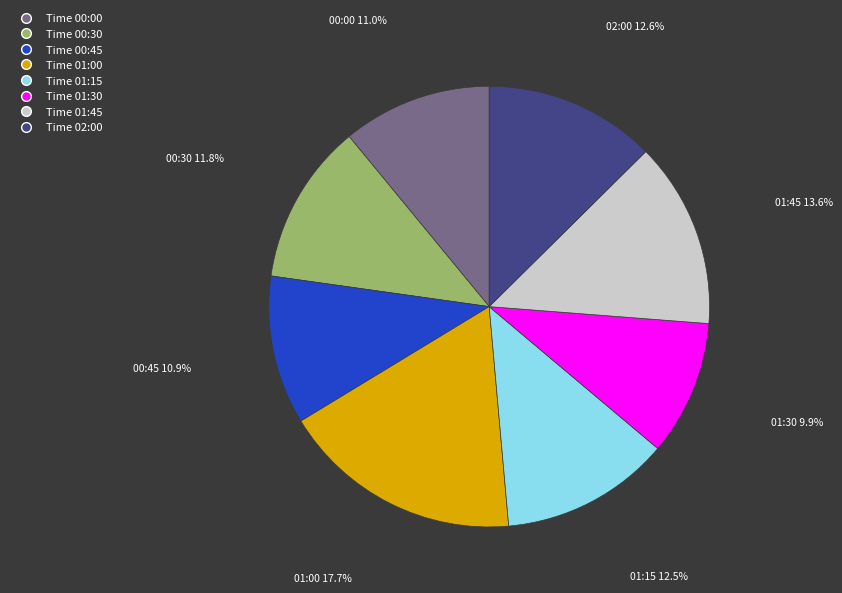

What is the ratio of the value at Time 01:30 to the value at Time 01:45?

0.7